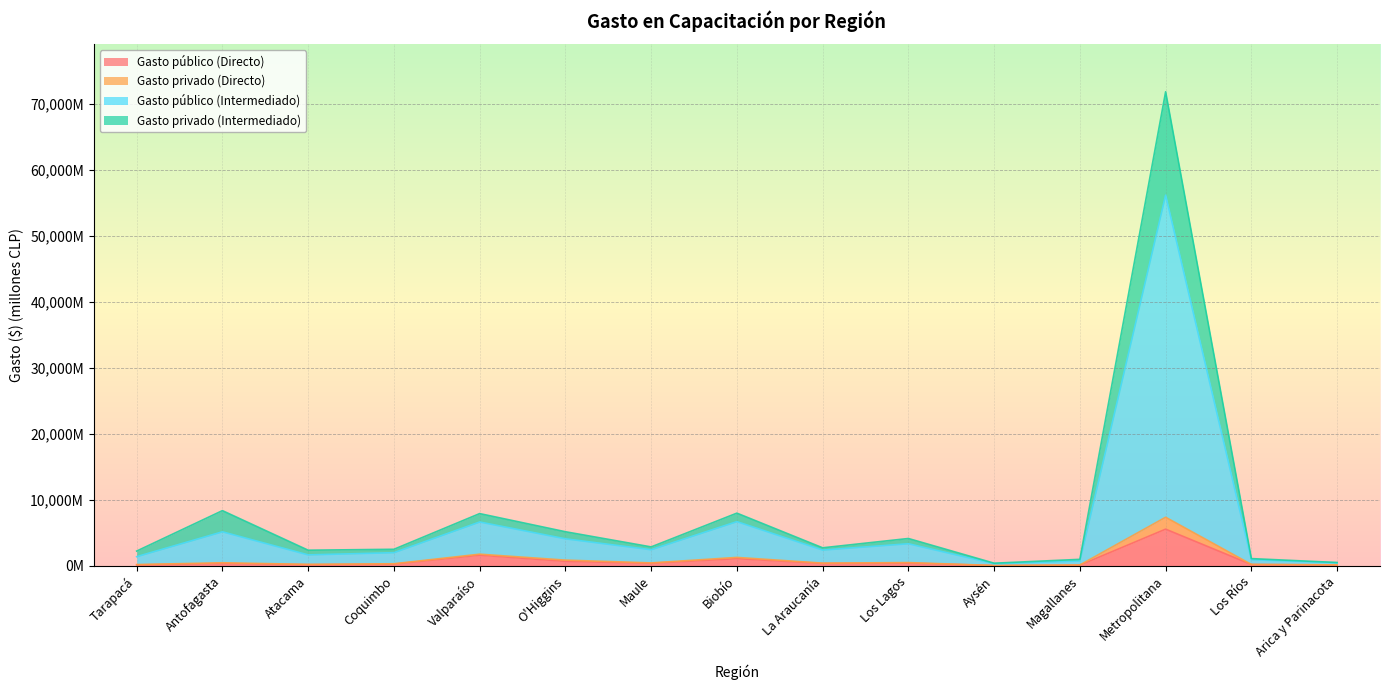

What position from the right is Atacama?

13